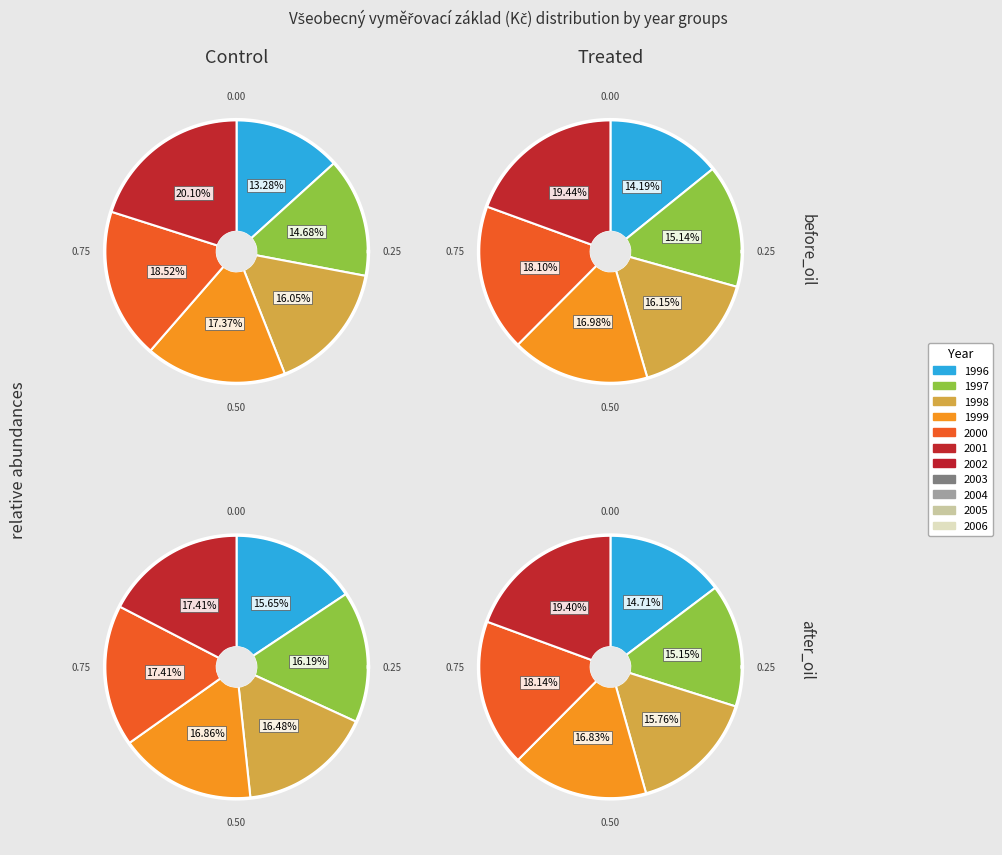

True or false: 1992 accounts for 1% of the total.

False